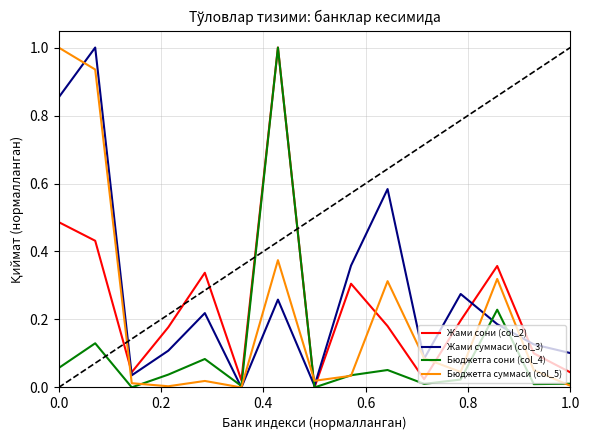

Rank the series by their average value, from highest to lowest.

Жами суммаси (col_3), Жами сони (col_2), Бюджетга суммаси (col_5), Бюджетга сони (col_4)